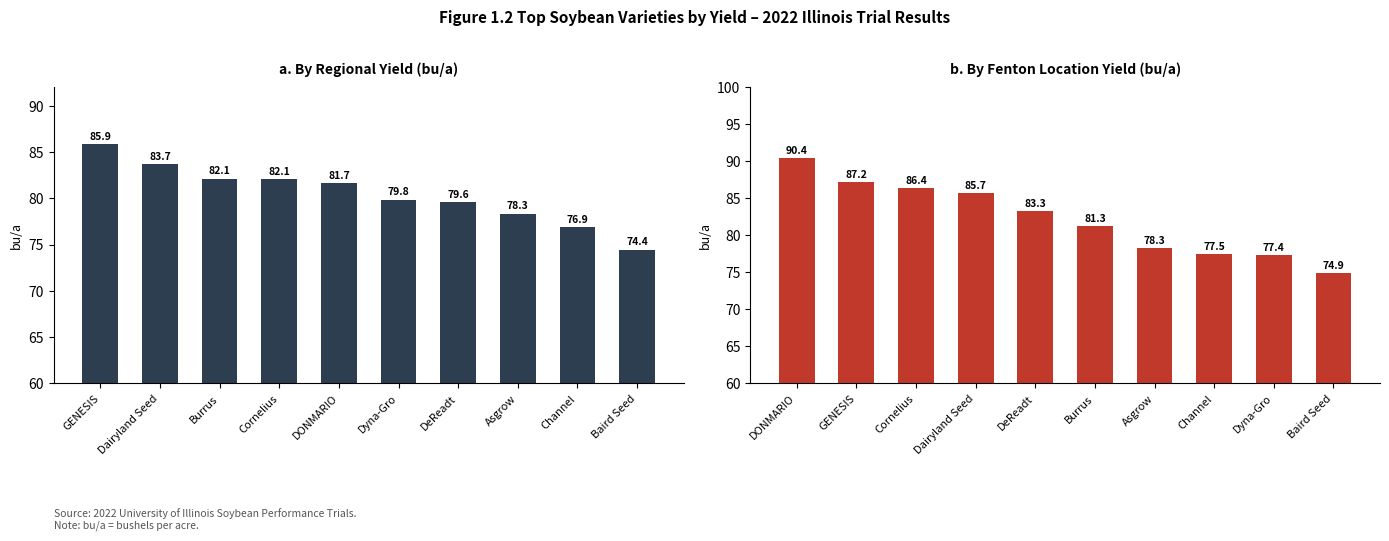

How many groups of bars are there?

10